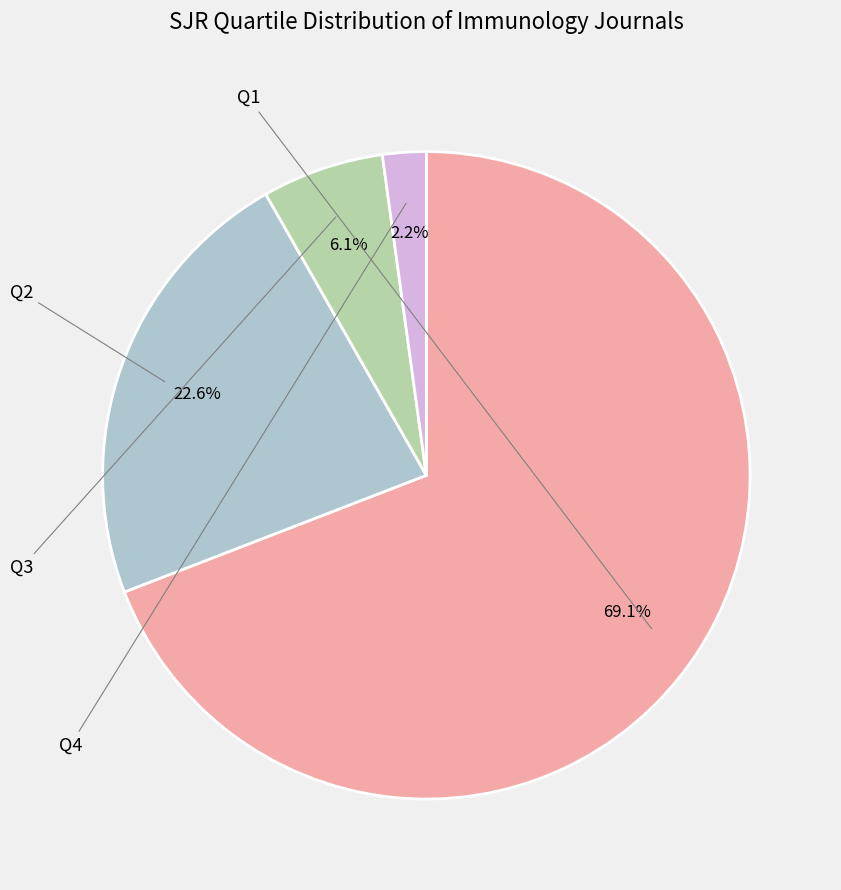

To the nearest percent, what is the difference between the Q2 and Q3 slice percentages?

17%